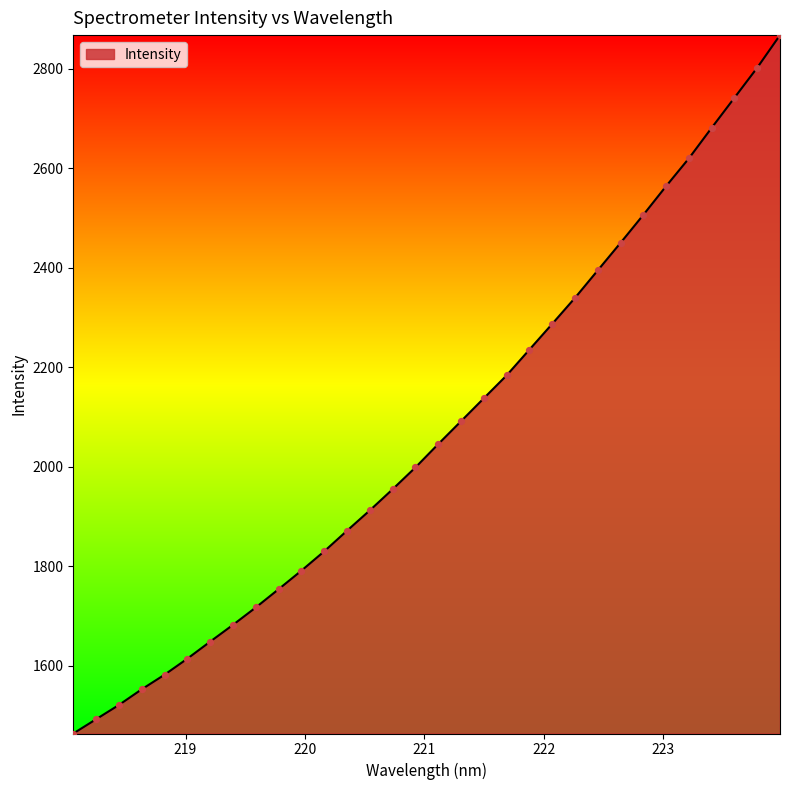

What is the minimum value shown in the chart?

1464.1